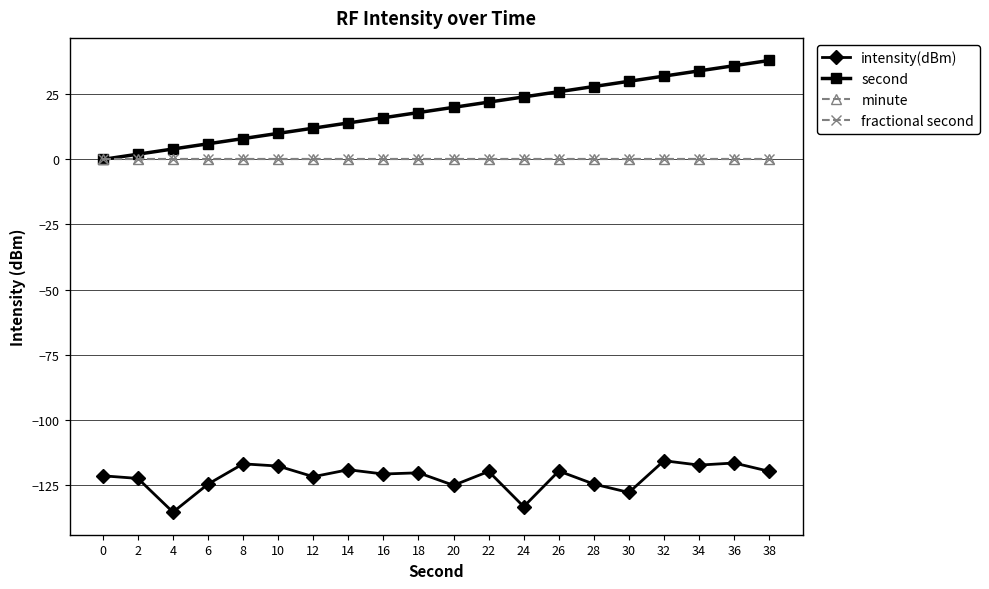

What is the spread (max minus min) of values at 10?

127.8